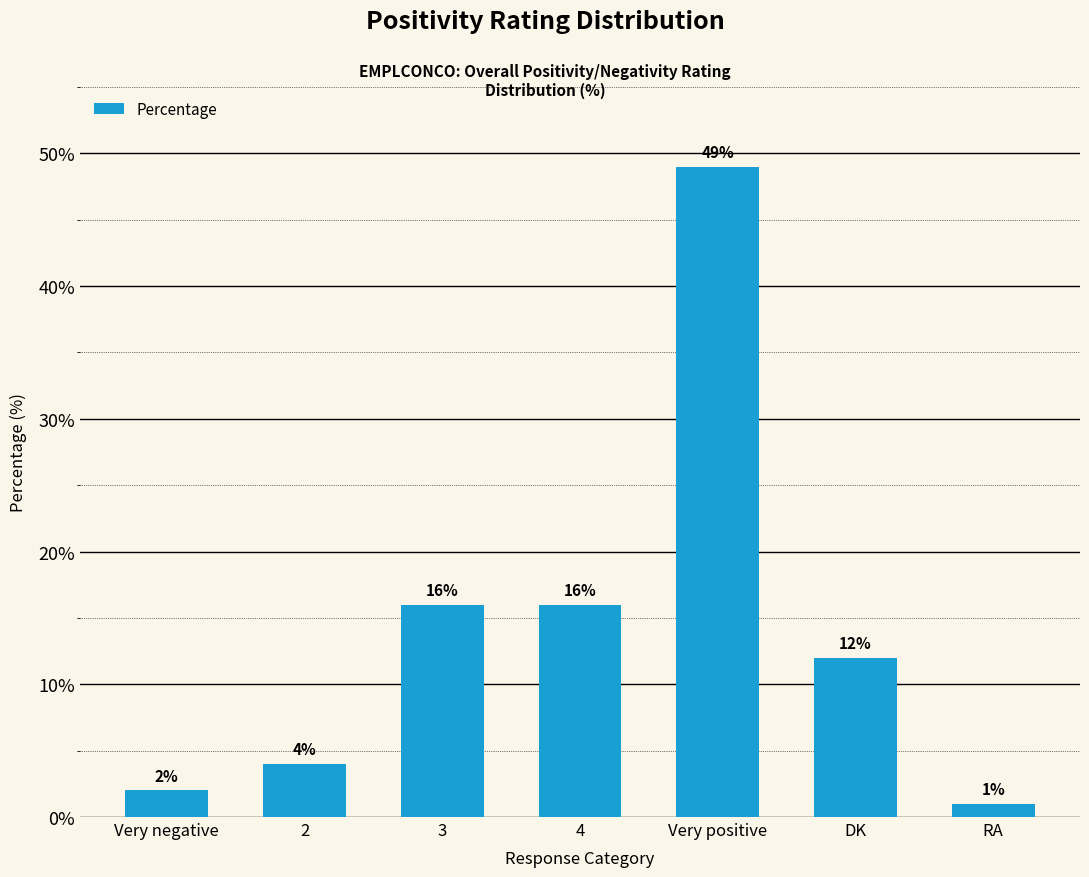

What position from the left is DK?

6